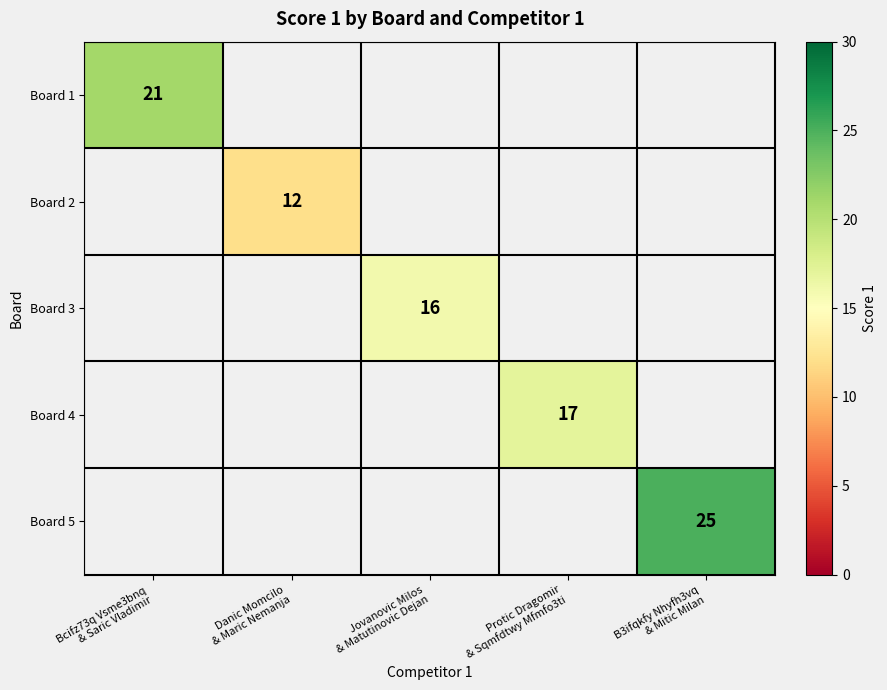

At which category does the chart reach its minimum across all series?

Danic Momcilo
& Maric Nemanja